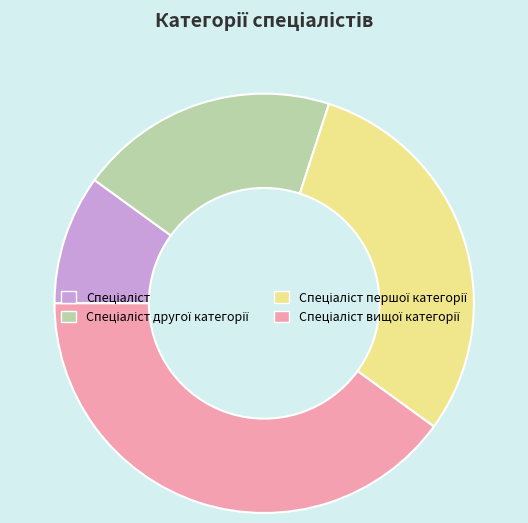

Does any single category account for the majority?

No